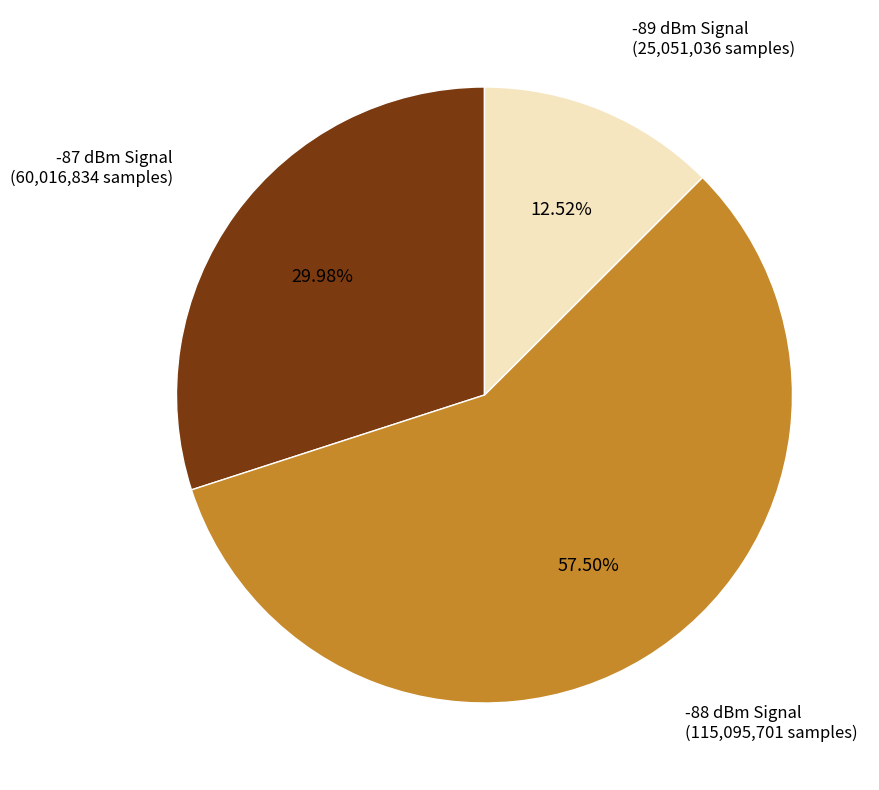

Is there any slice that represents more than half of the pie?

Yes